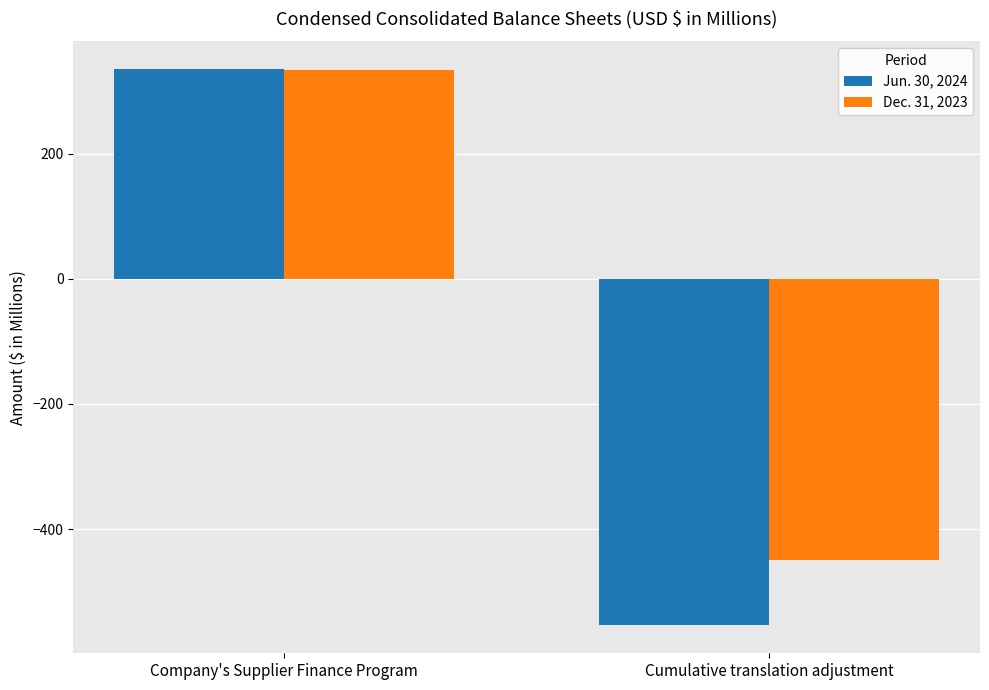

Reading left to right, list all the values displayed in this chart.

Jun. 30, 2024: 335	-554
Dec. 31, 2023: 333	-449